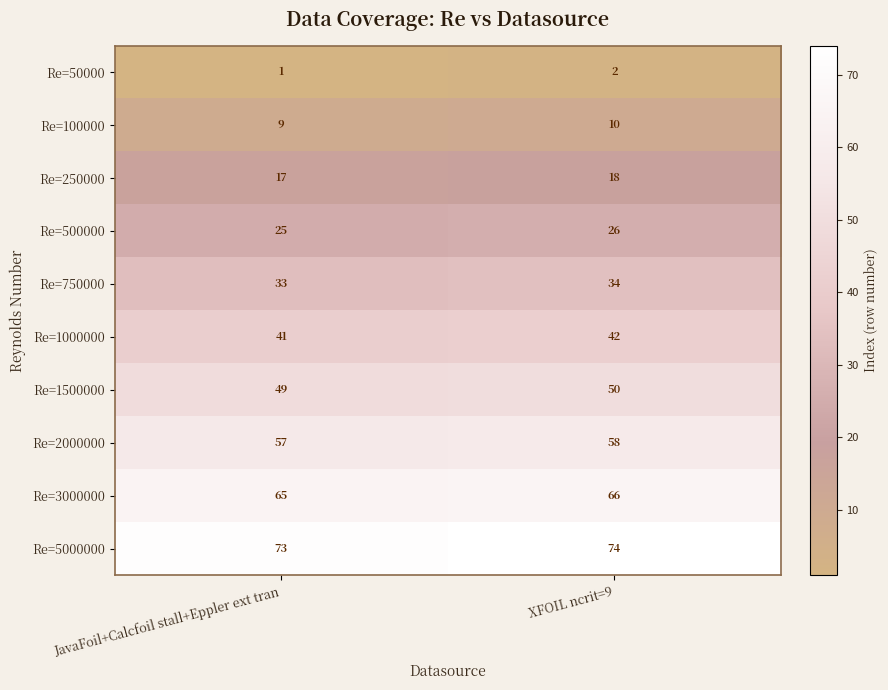

Is it true that Re=1000000 equals 41 at JavaFoil+Calcfoil stall+Eppler ext tran?

True